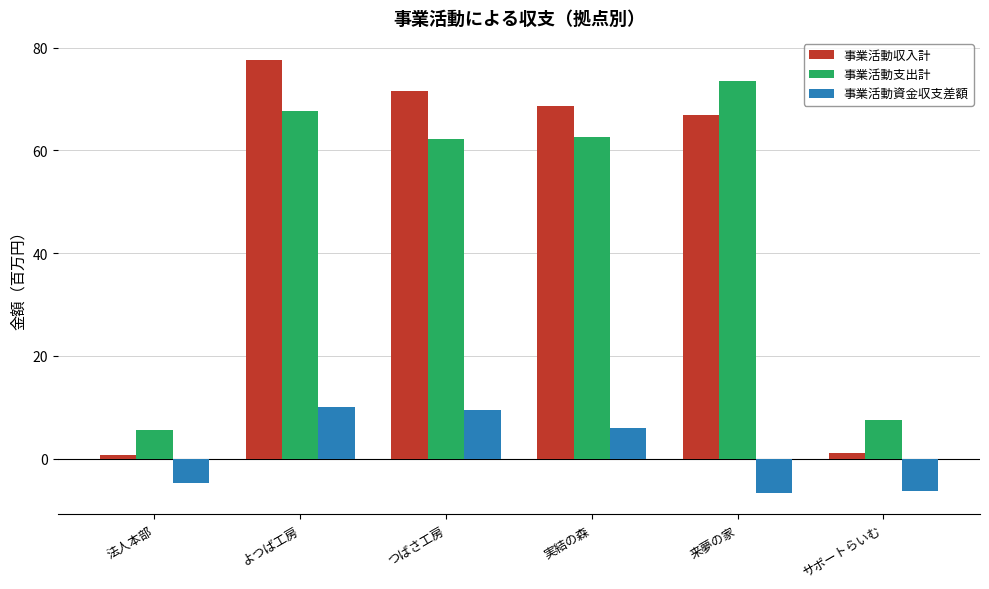

How many values in 事業活動資金収支差額 are below zero?

3